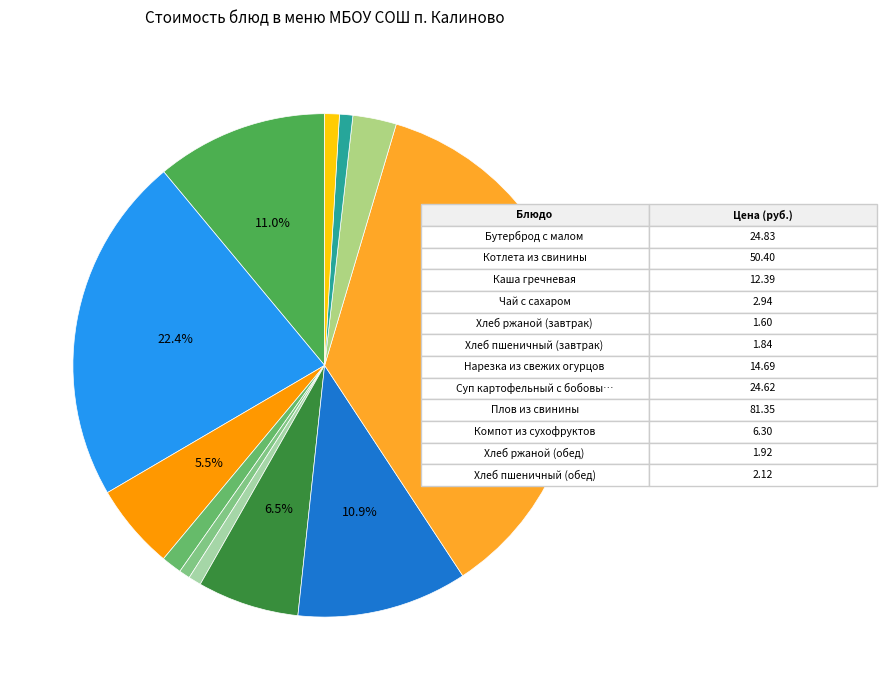

Count the number of slices in the pie.

12